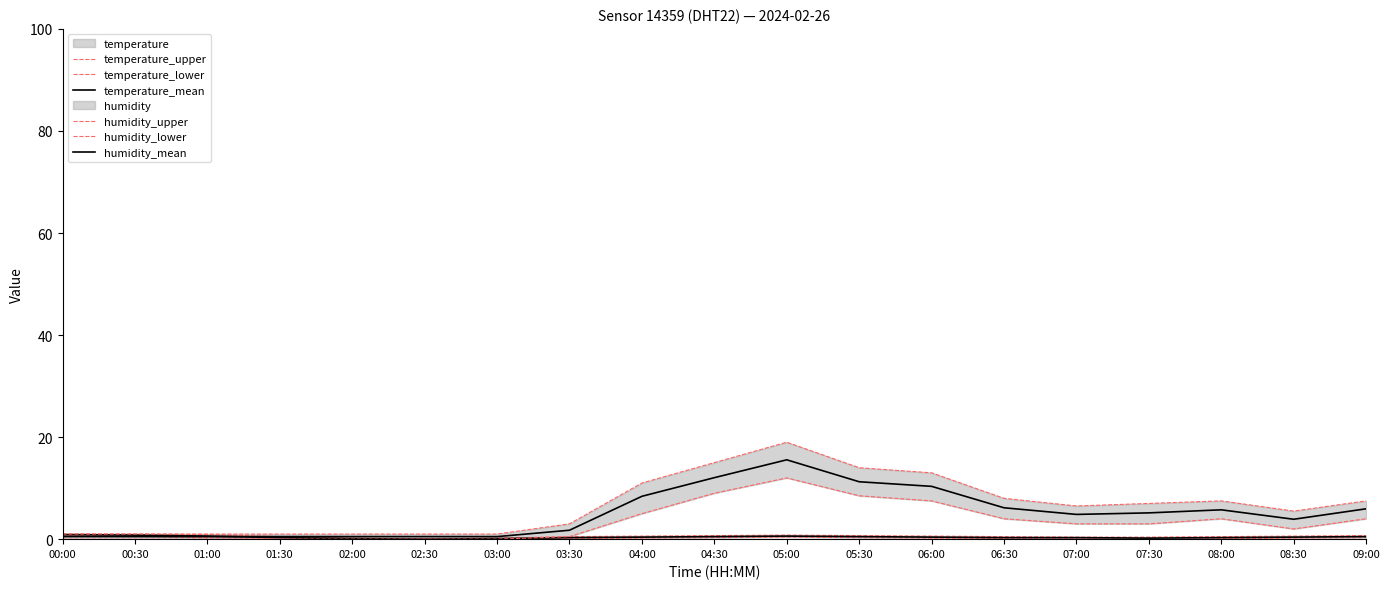

Which category has the highest value in the temperature_lower series?

00:00